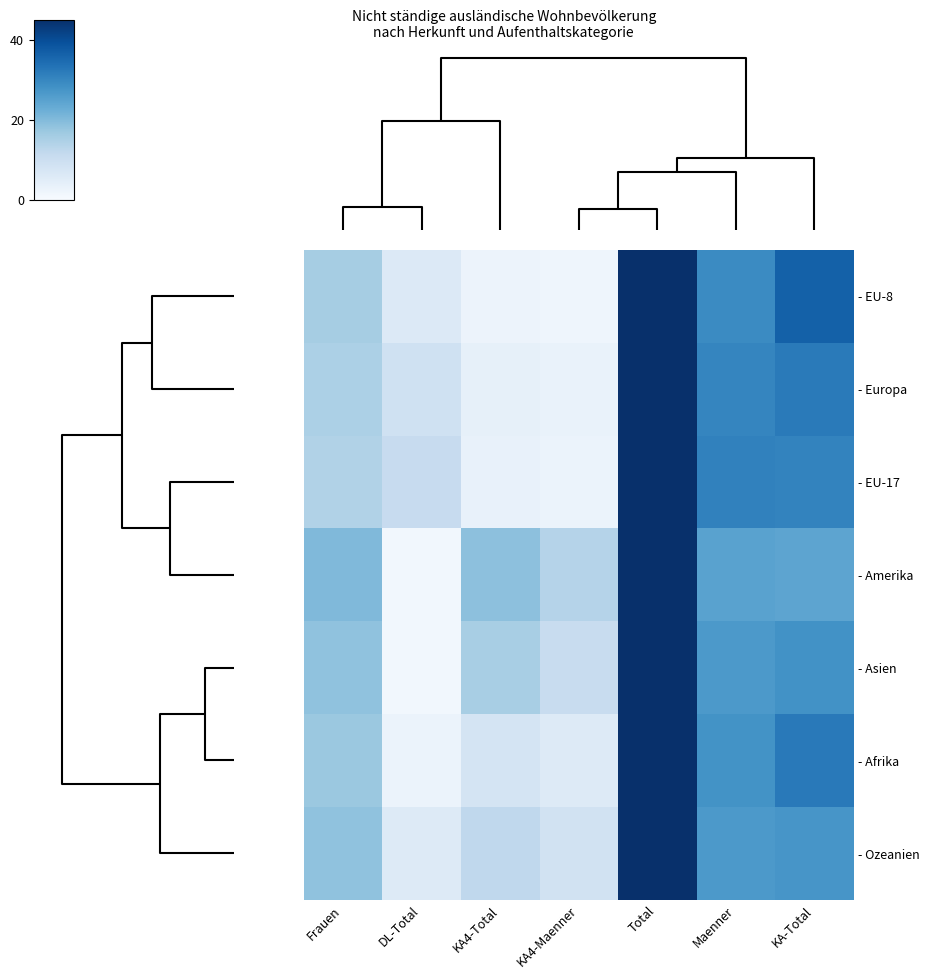

Which label corresponds to the largest value in the chart?

Total